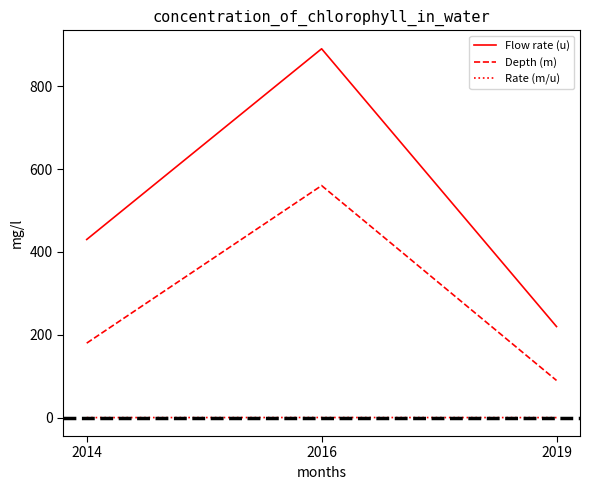

The value of Rate (m/u) at 2014 is 0.4. True or false?

True